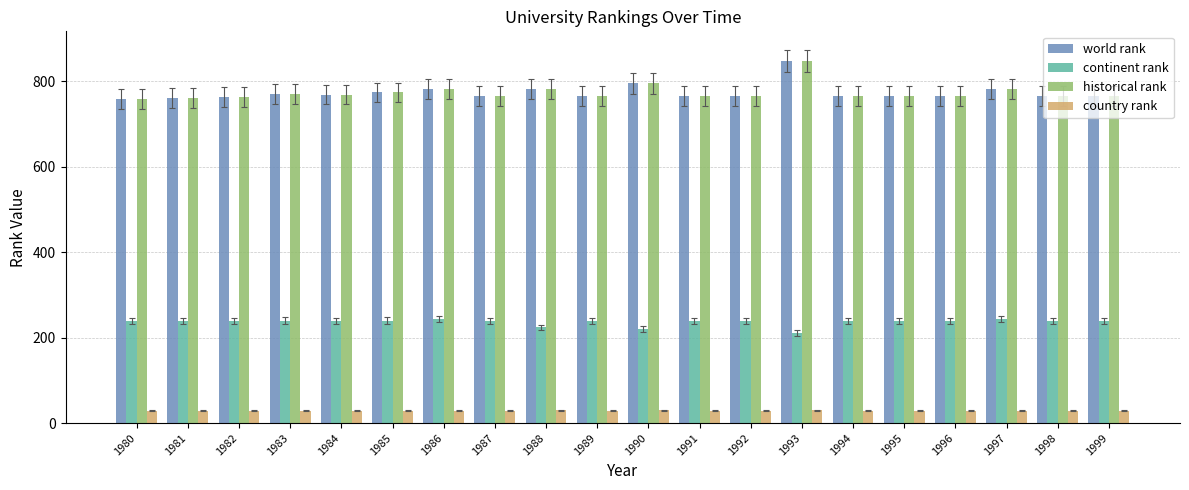

What are all the series names shown in the legend?

world rank, continent rank, historical rank, country rank